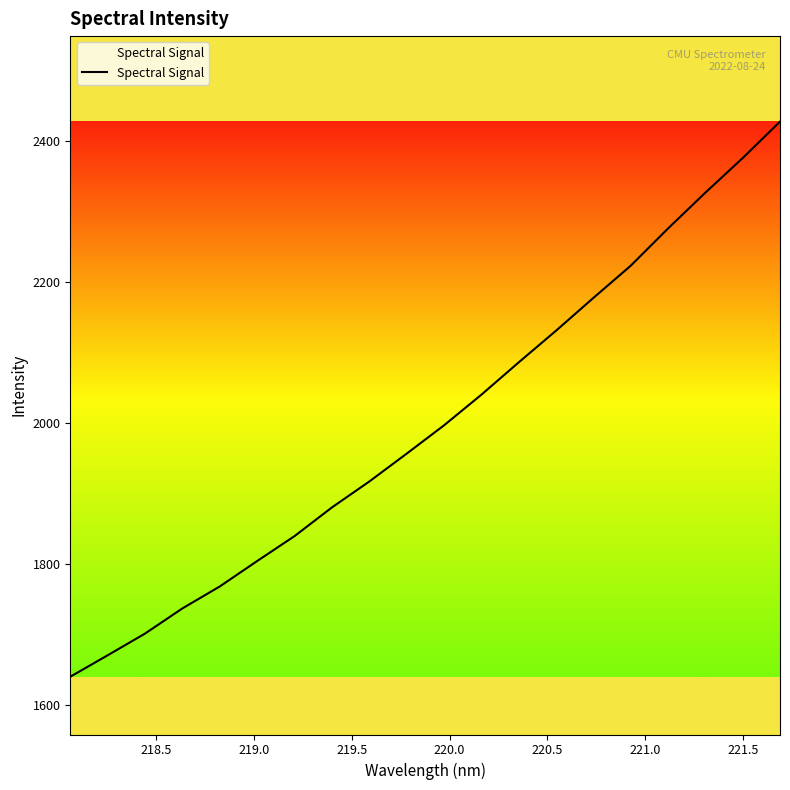

What is the greatest value displayed?

2427.7